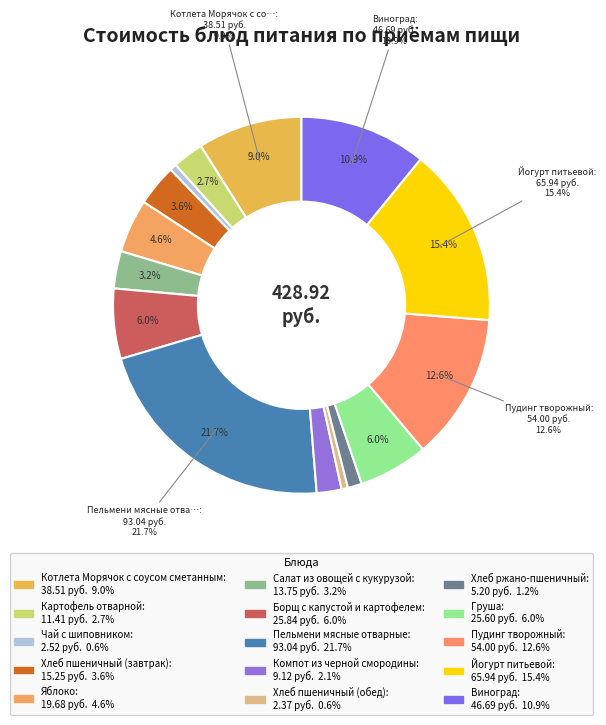

What percentage is the Салат из овощей с кукурузой slice, to the nearest percent?

3%